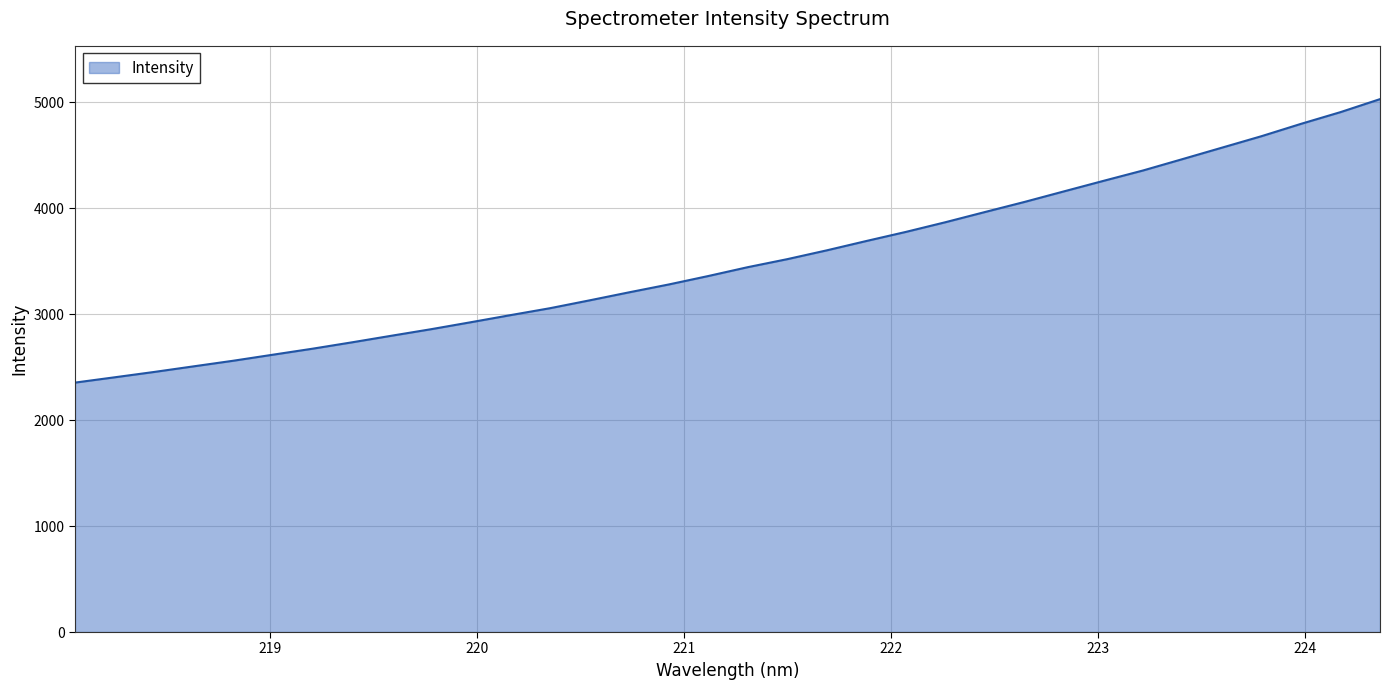

What is the difference between the maximum and minimum values?

2676.5